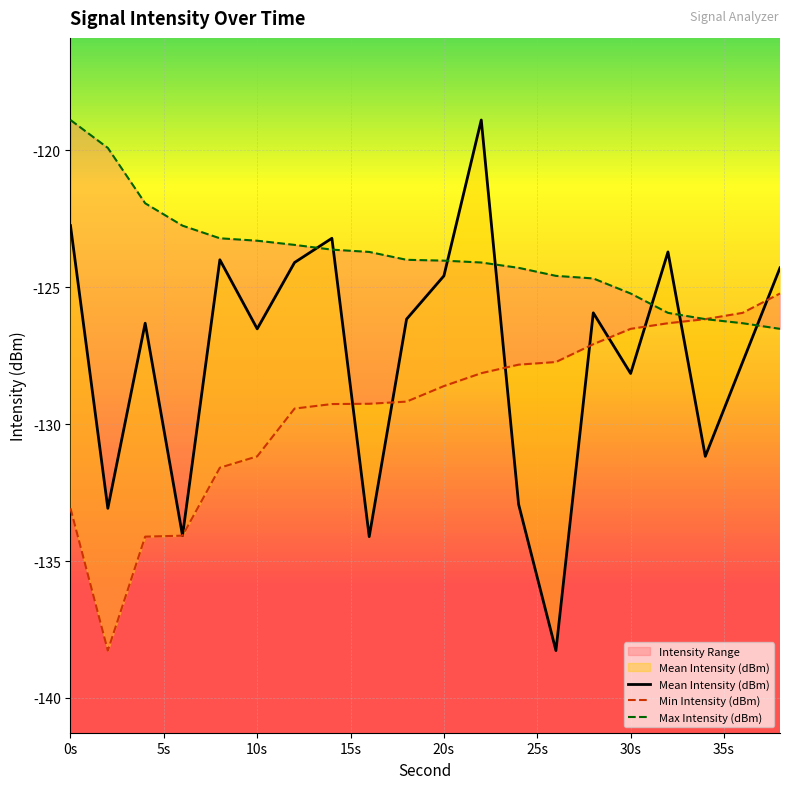

At how many categories does at least one series exceed -126?

19